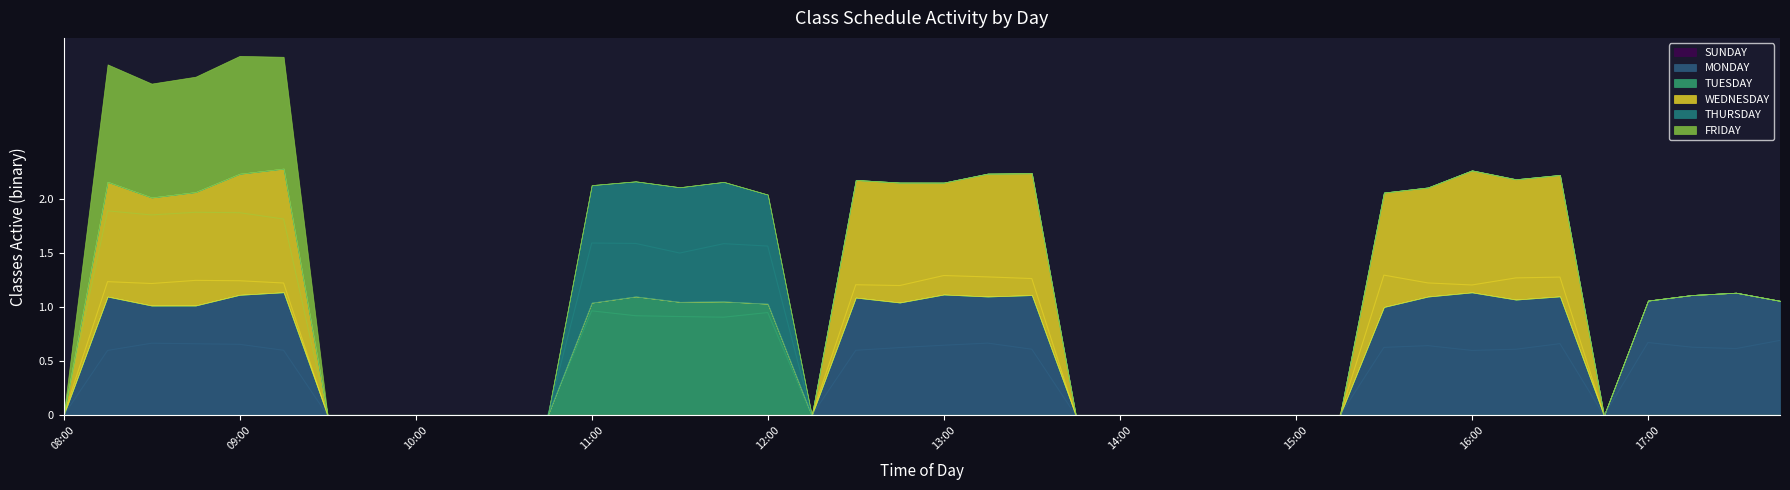

How many data points does each series have?

40